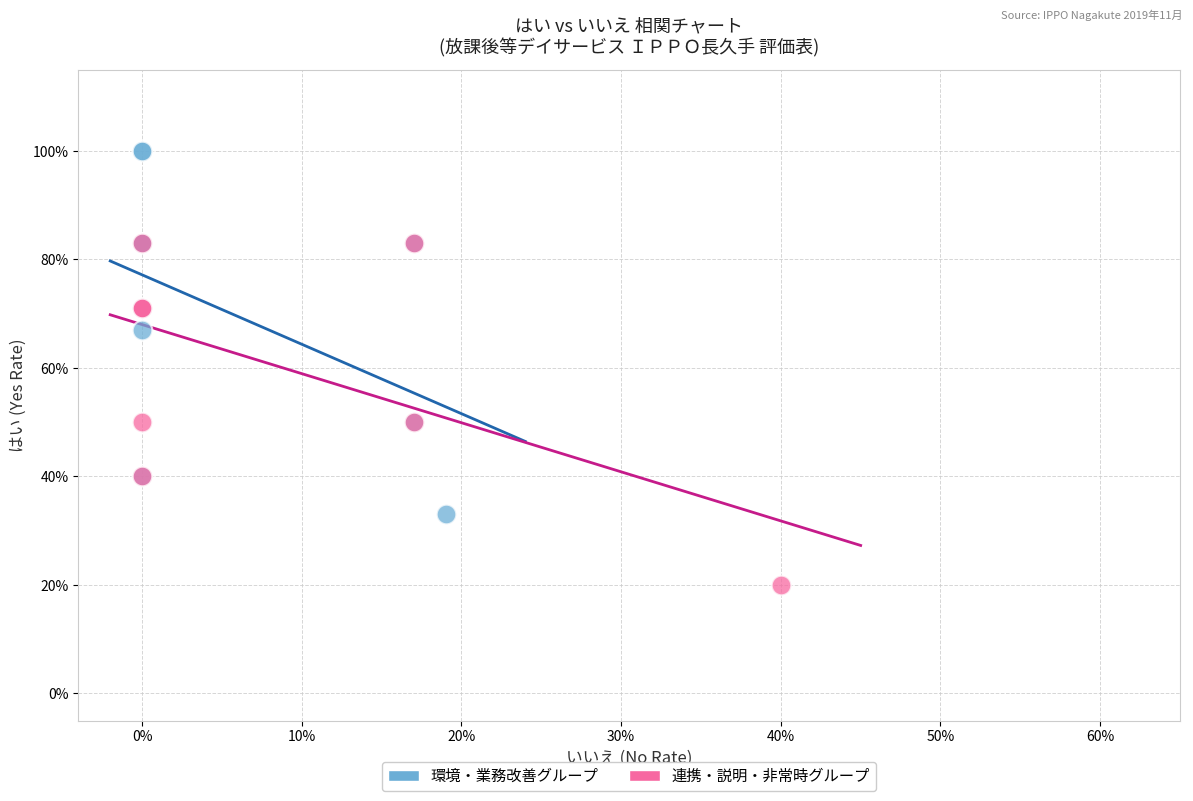

Which series contains the highest Y value?

環境・業務改善グループ